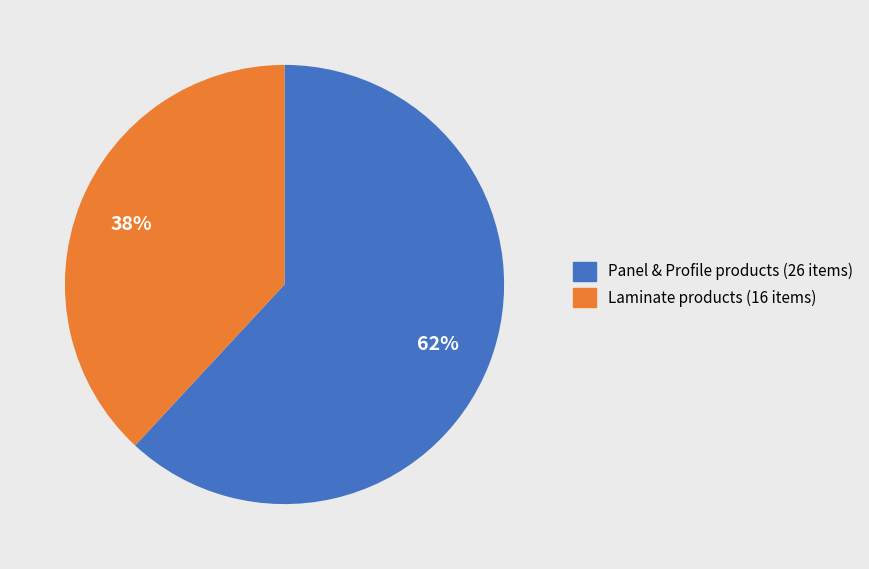

Does any single category account for the majority?

Yes